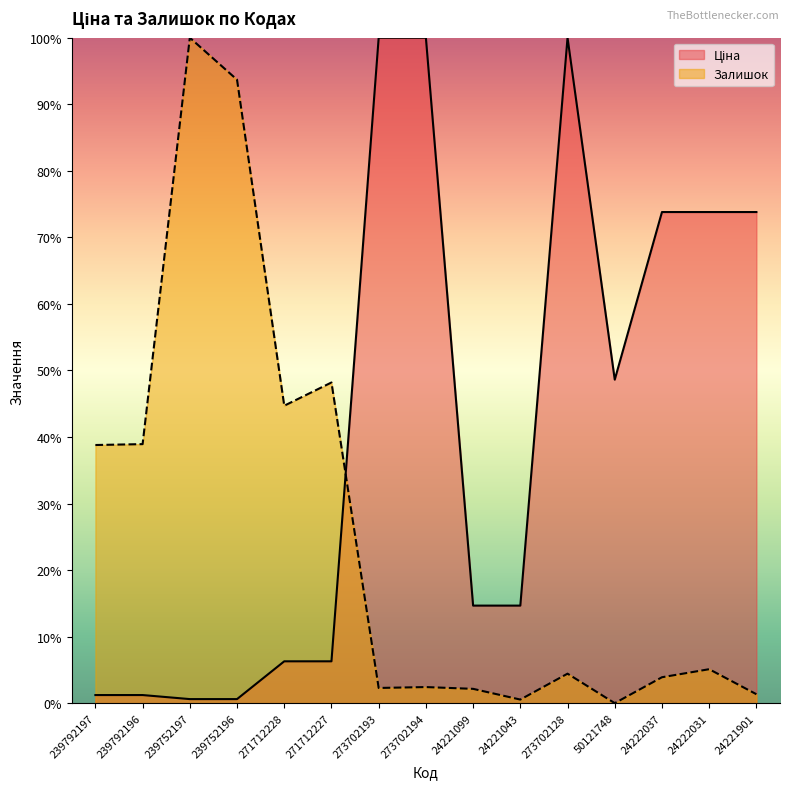

How many data points in Ціна are less than 14?

6